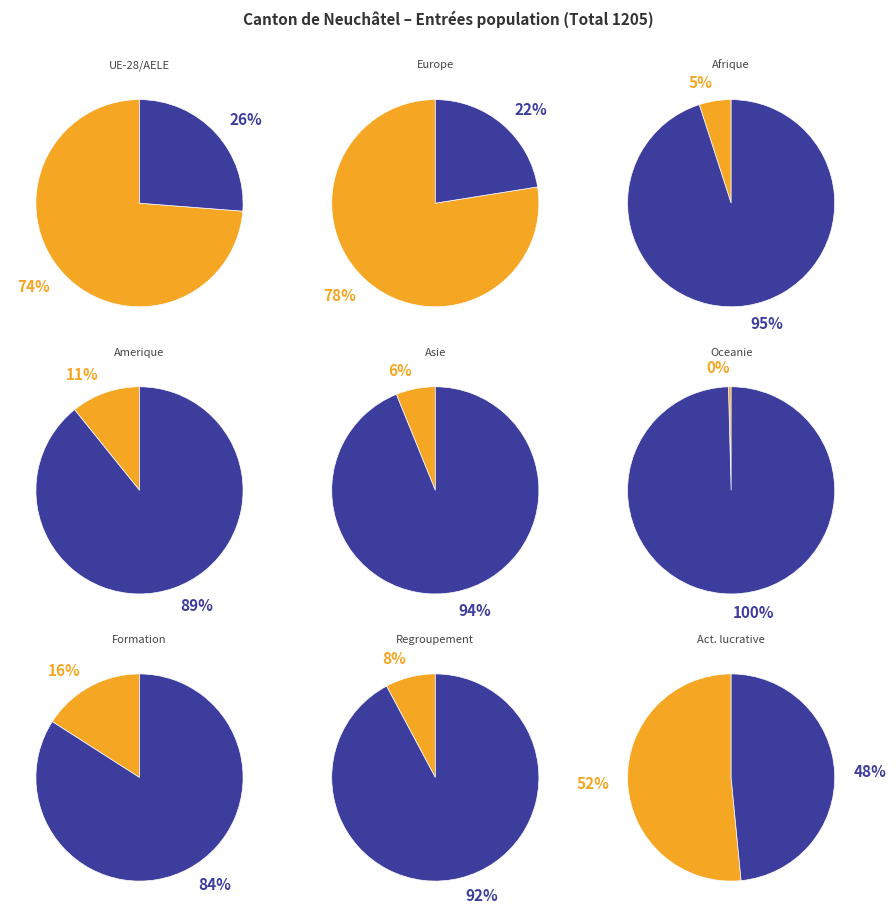

To the nearest percent, what percentage of the pie is UE-28/AELE?

74%